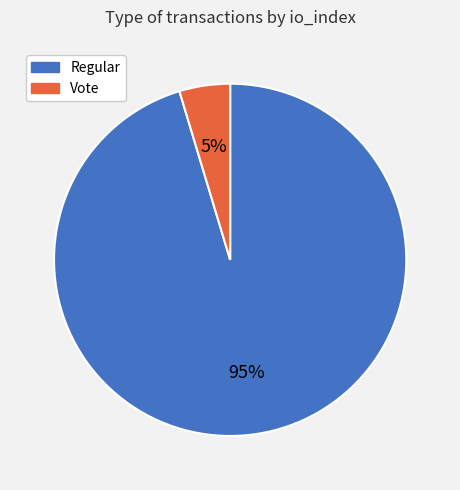

Which has a higher value, Regular or Vote?

Regular